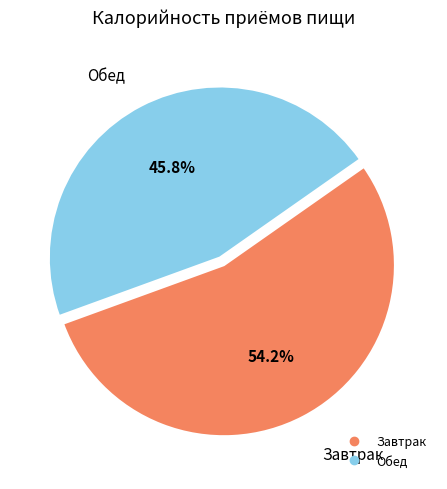

To the nearest percent, what portion does Обед represent?

46%